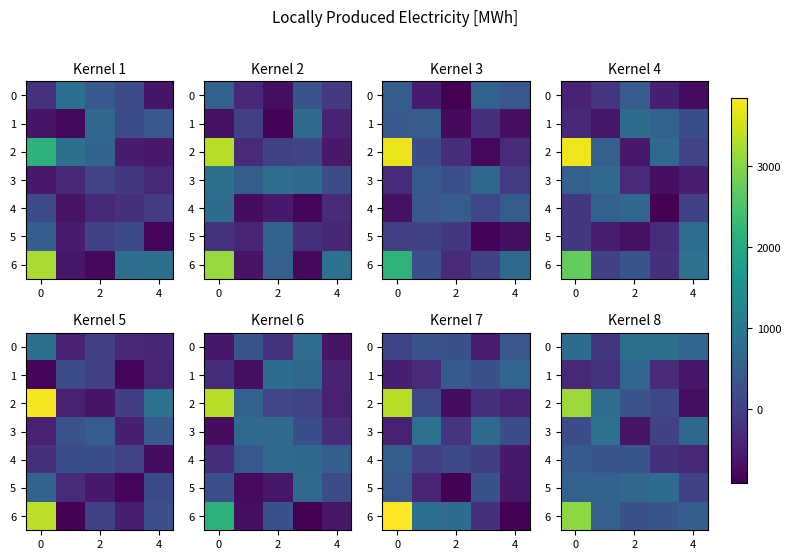

How many values in the row_2 series exceed 358?

3